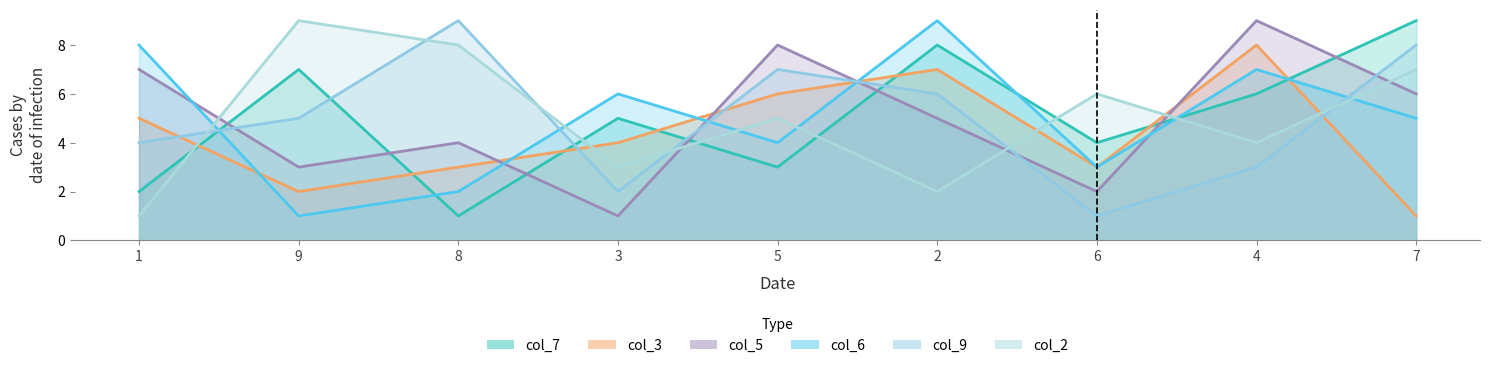

The value of col_3 at 3 is 7. True or false?

False